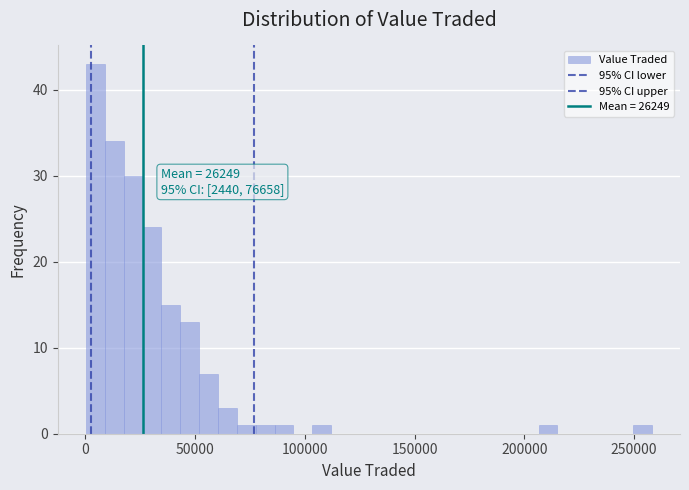

Around what value on the x-axis is the tallest bar? Give the approximate position of its centre, as read against the axis.

5000